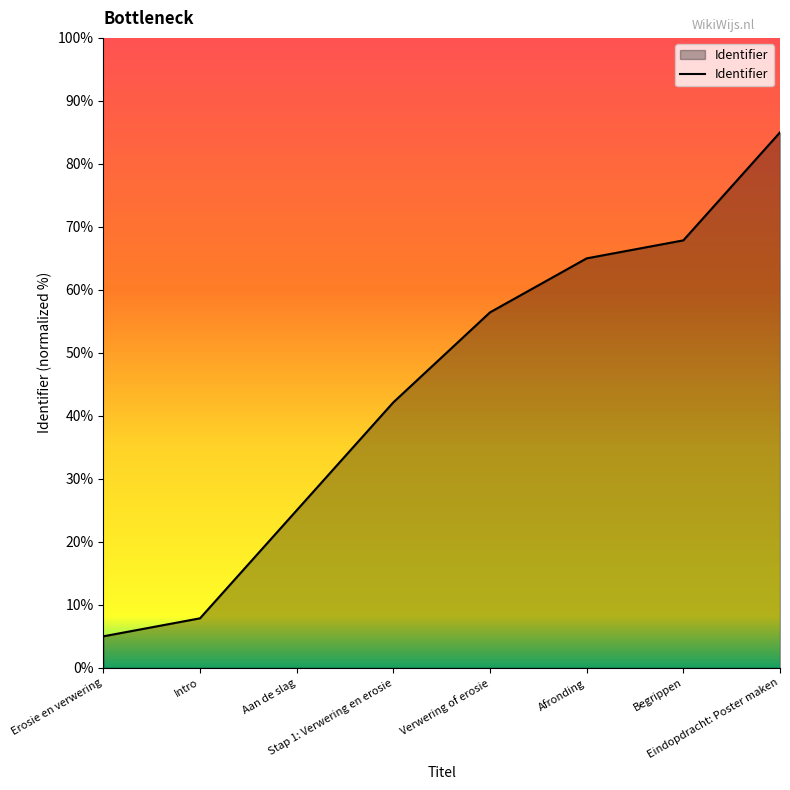

What is the average value?

44.3